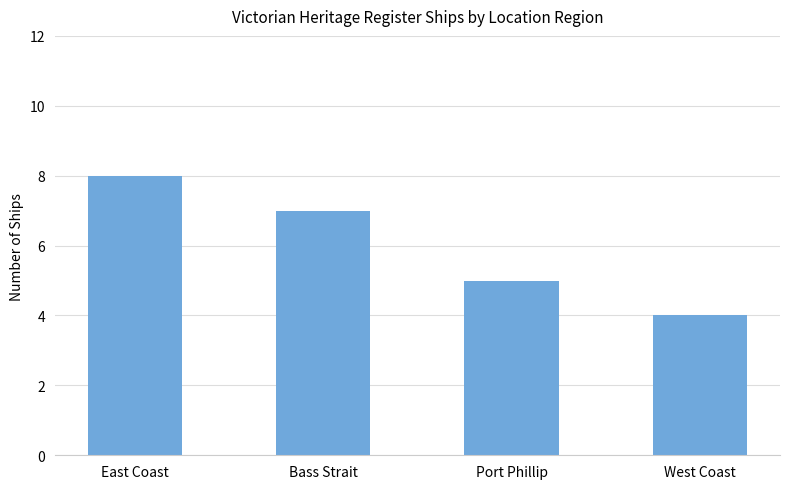

How many data points are less than 7?

2